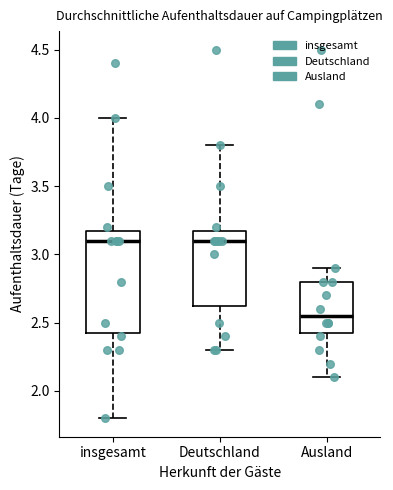

Reading left to right, transcribe this box plot: for each box, give where its median line is, the range the box spans, and where its two whiskers end, as read against the y-axis. The values are not printed on the chart, so give them approximately, as read against the axis.

insgesamt: median 3.10, box 2.45 to 3.20, whiskers 1.80 to 4.00
Deutschland: median 3.10, box 2.65 to 3.20, whiskers 2.30 to 3.80
Ausland: median 2.55, box 2.45 to 2.80, whiskers 2.10 to 2.90